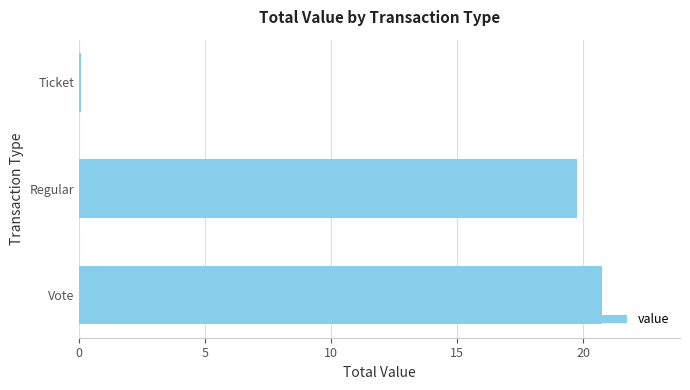

Reading bottom to top, extract all data points from this chart.

20.7	19.8	0.1